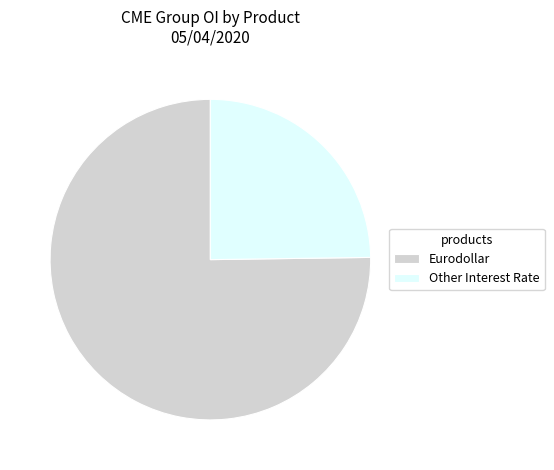

Rank the categories by value from highest to lowest.

Eurodollar, Other Interest Rate